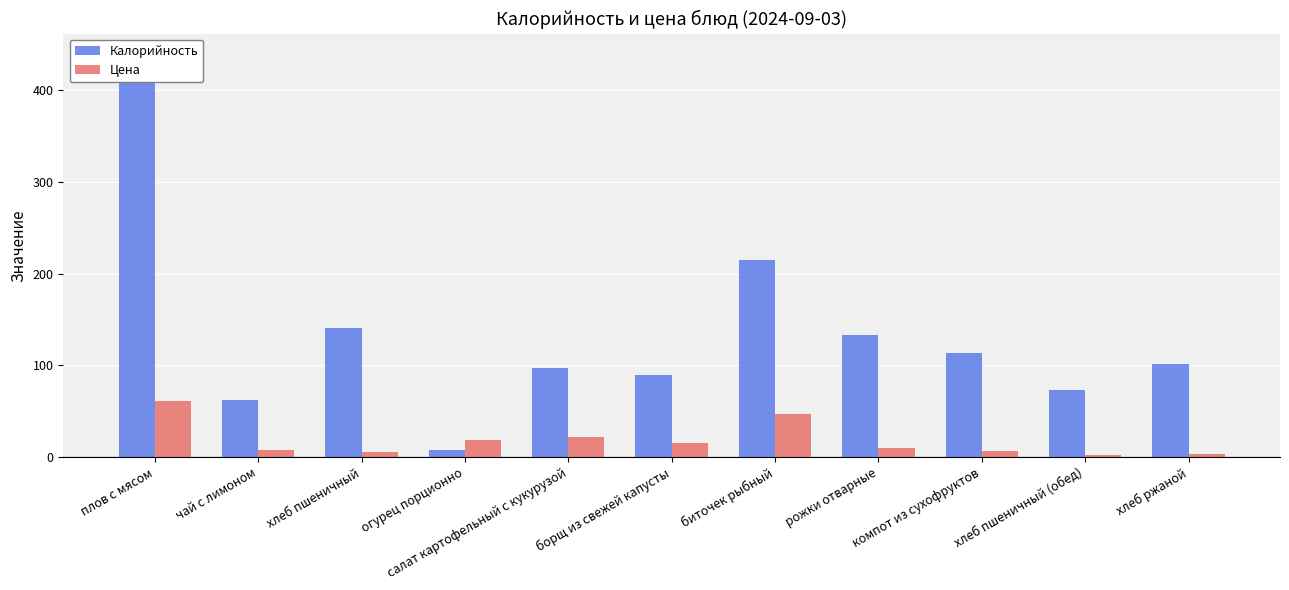

Reading left to right, extract all data points from this chart.

Калорийность: плов с мясом=440.0	чай с лимоном=62.0	хлеб пшеничный=141.0	огурец порционно=8.0	салат картофельный с кукурузой=97.0	борщ из свежей капусты=89.0	биточек рыбный=215.0	рожки отварные=133.0	компот из сухофруктов=114.0	хлеб пшеничный (обед)=73.0	хлеб ржаной=102.0
Цена: плов с мясом=61.4	чай с лимоном=7.6	хлеб пшеничный=5.2	огурец порционно=19.0	салат картофельный с кукурузой=21.4	борщ из свежей капусты=15.4	биточек рыбный=46.5	рожки отварные=9.8	компот из сухофруктов=6.1	хлеб пшеничный (обед)=1.7	хлеб ржаной=3.4